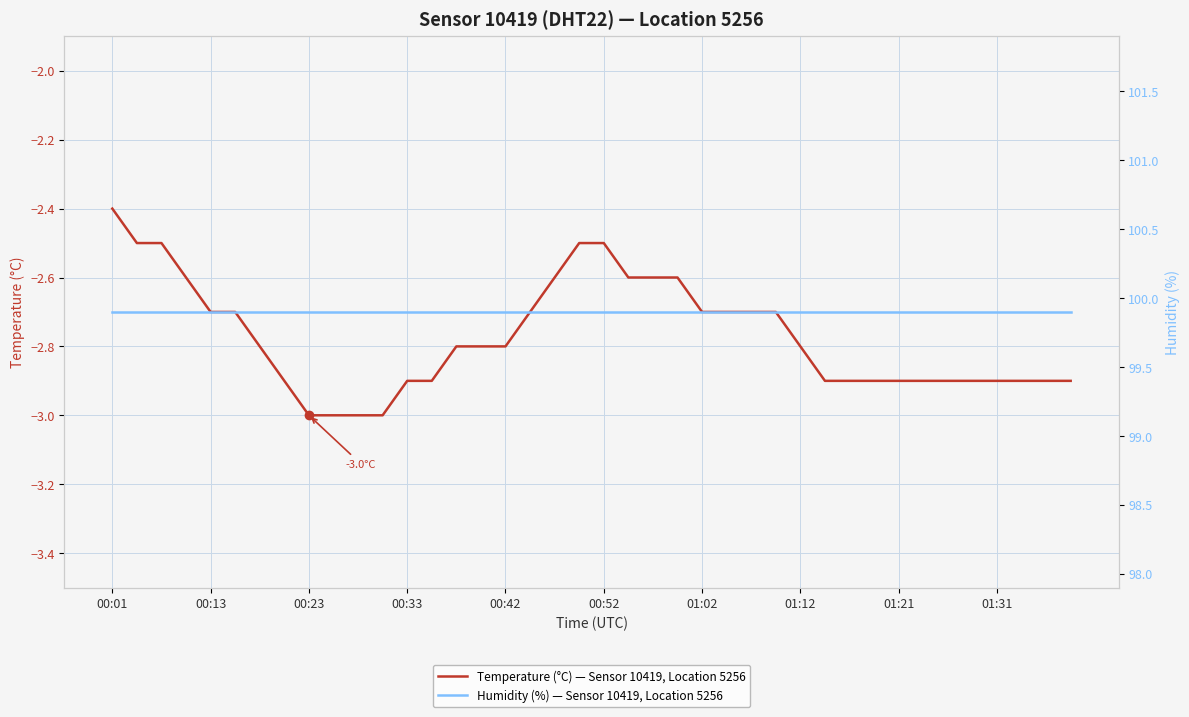

Does the chart have visible grid lines?

Yes